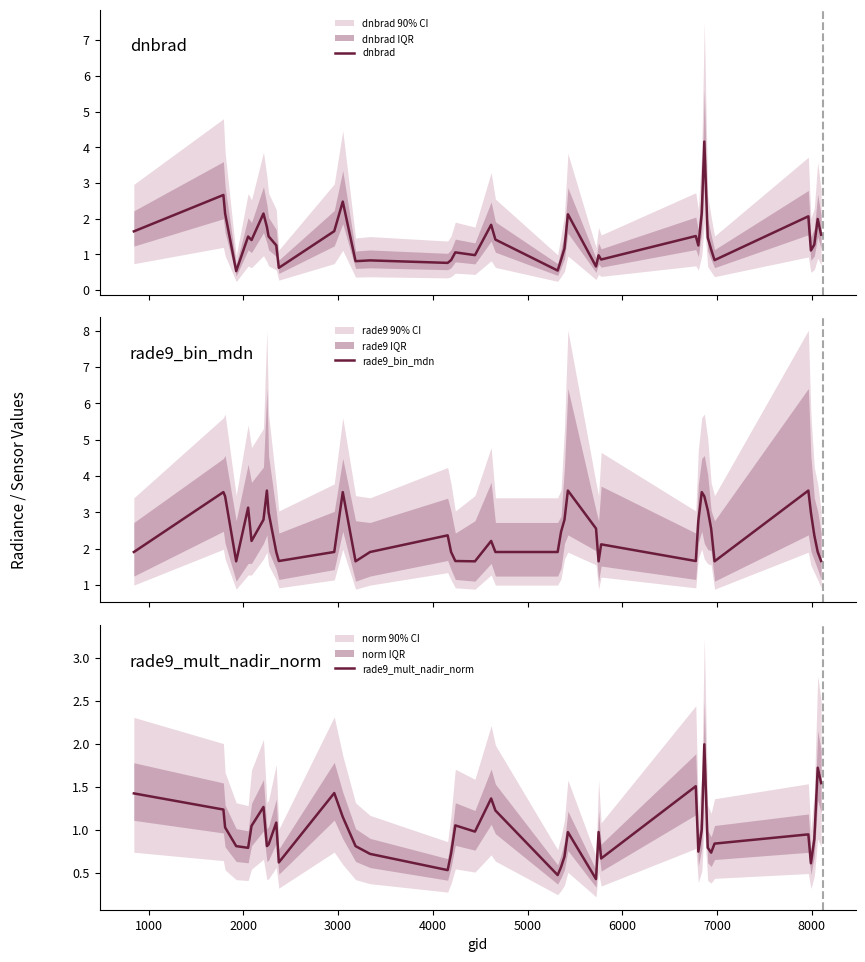

What is the minimum value shown in the chart?

0.4